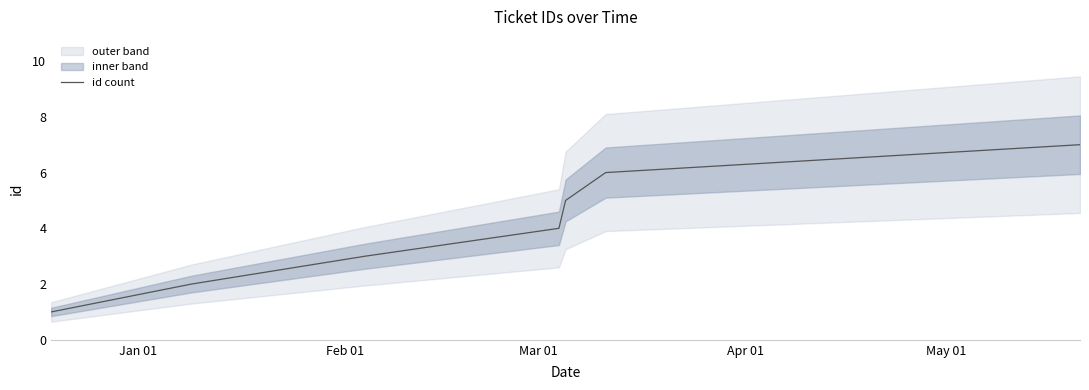

What is the difference between the second highest and minimum values?

5